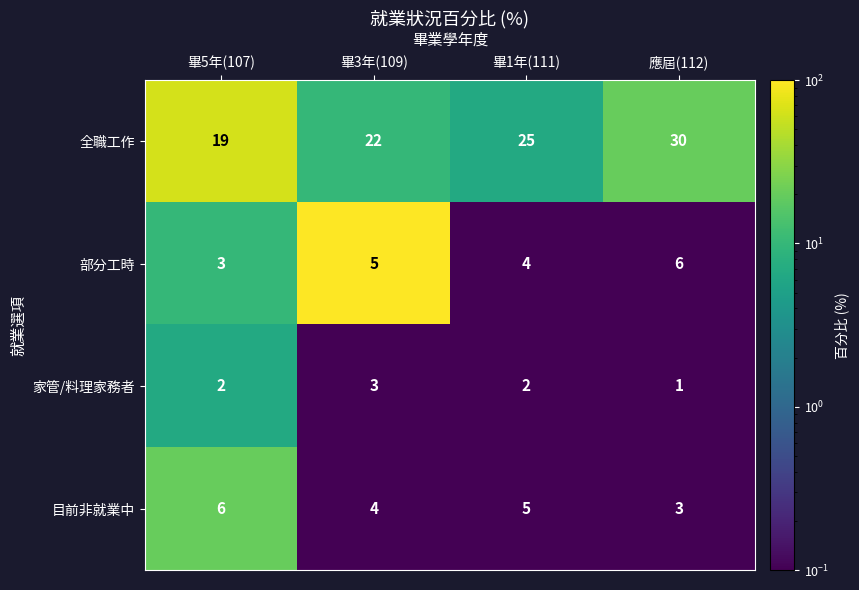

Reading right to left, list all the values displayed in this chart.

全職工作: 30	25	22	19
部分工時: 6	4	5	3
家管/料理家務者: 1	2	3	2
目前非就業中: 3	5	4	6